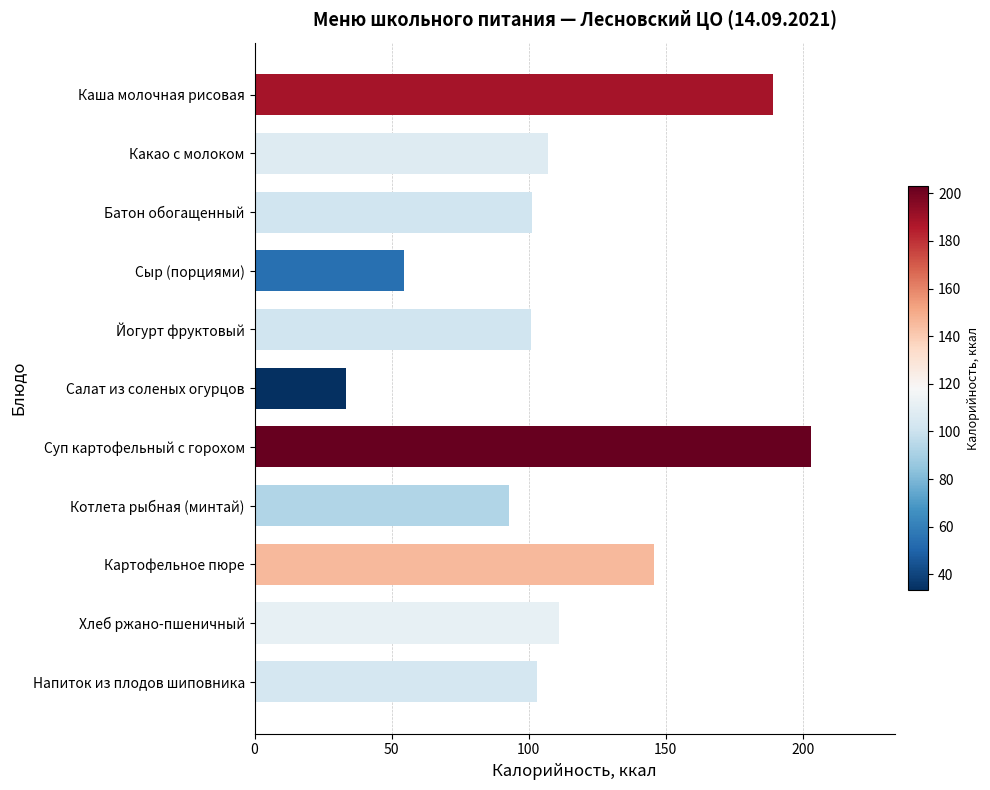

What is the average value?

112.9